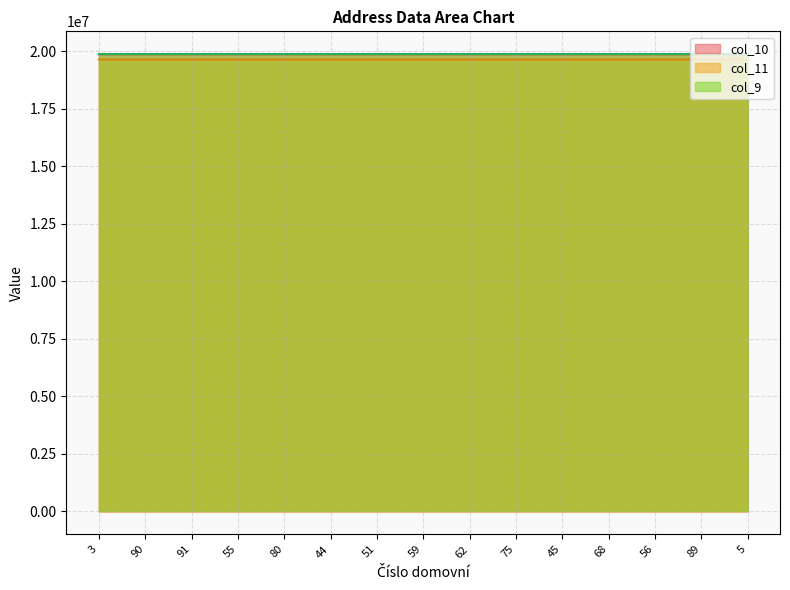

At which category does col_10 reach its first local peak?

91